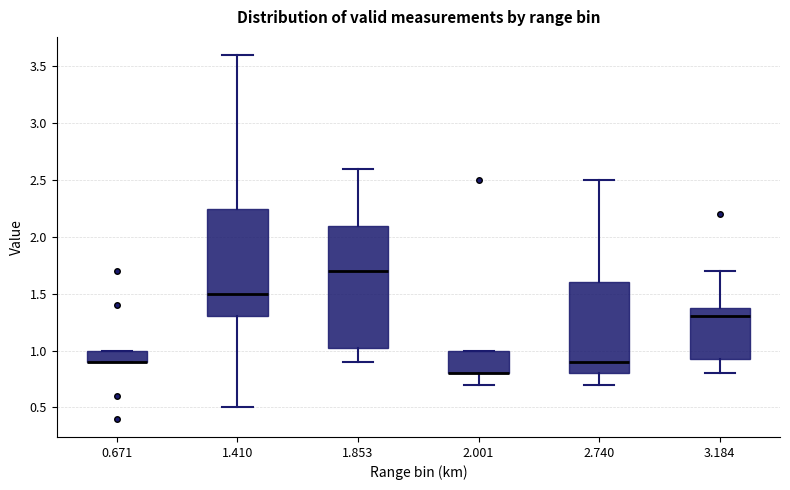

Which box is the tallest, from its lower edge to its upper edge?

1.853